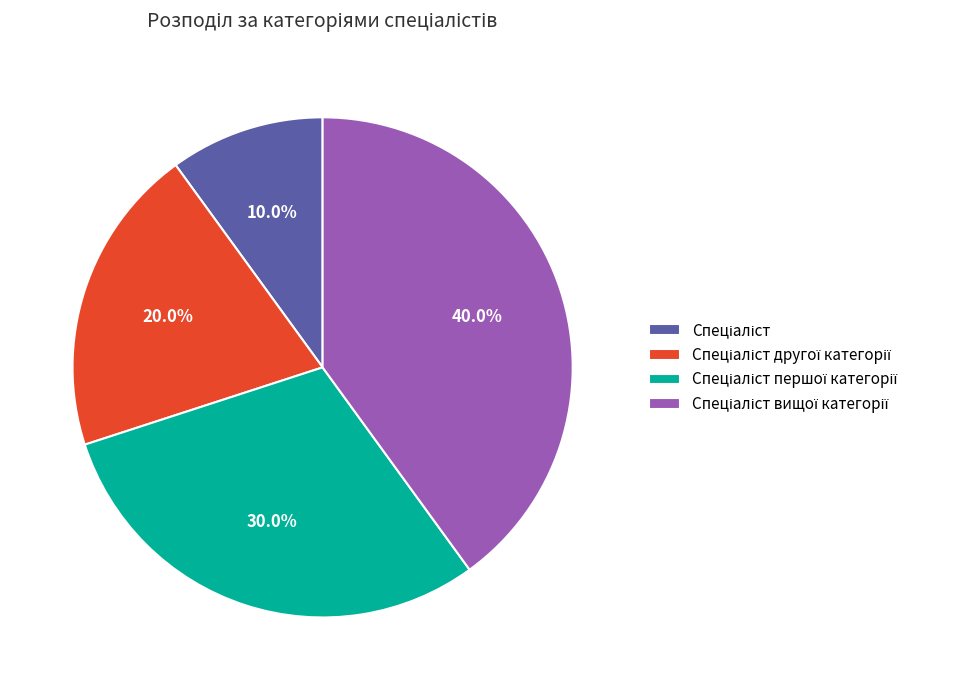

Is there a majority slice in this chart?

No